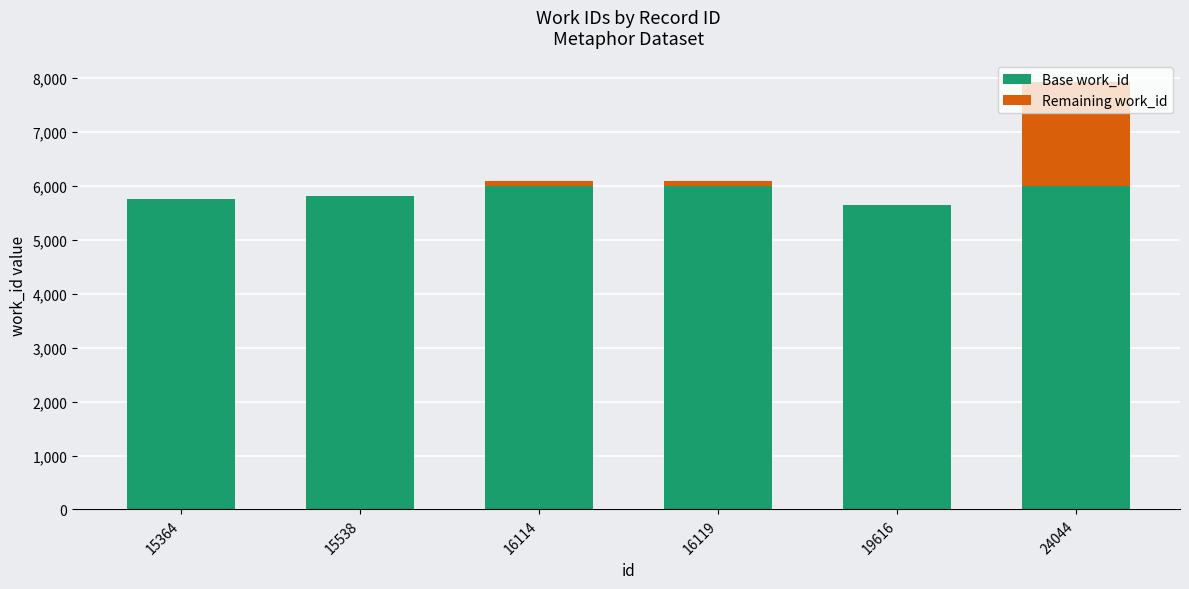

What is the total value across all series at 19616?

5642